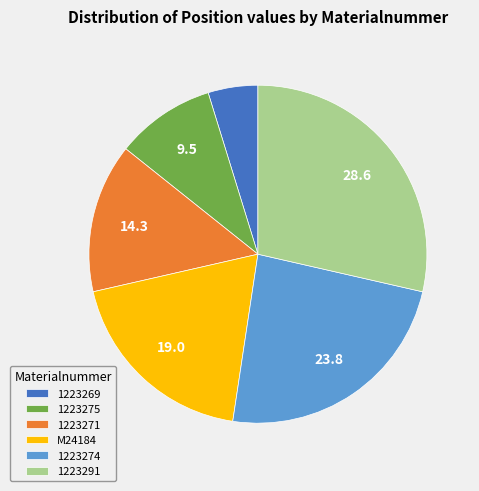

Combined, do 1223269 and M24184 account for over 50%?

No